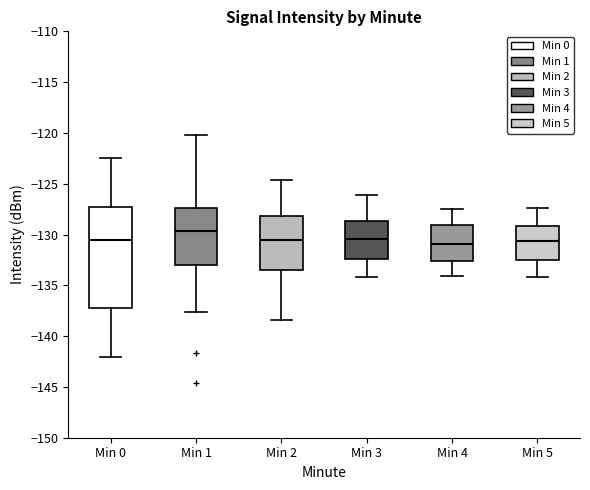

Reading left to right, transcribe this box plot: for each box, give where its median line is, the range the box spans, and where its two whiskers end, as read against the y-axis. The values are not printed on the chart, so give them approximately, as read against the axis.

Min 0: median -130.5, box -137.5 to -127.5, whiskers -142.0 to -122.5
Min 1: median -129.5, box -133.0 to -127.5, whiskers -137.5 to -120.0
Min 2: median -130.5, box -133.5 to -128.0, whiskers -138.5 to -124.5
Min 3: median -130.5, box -132.5 to -128.5, whiskers -134.0 to -126.0
Min 4: median -131.0, box -132.5 to -129.0, whiskers -134.0 to -127.5
Min 5: median -130.5, box -132.5 to -129.0, whiskers -134.0 to -127.5